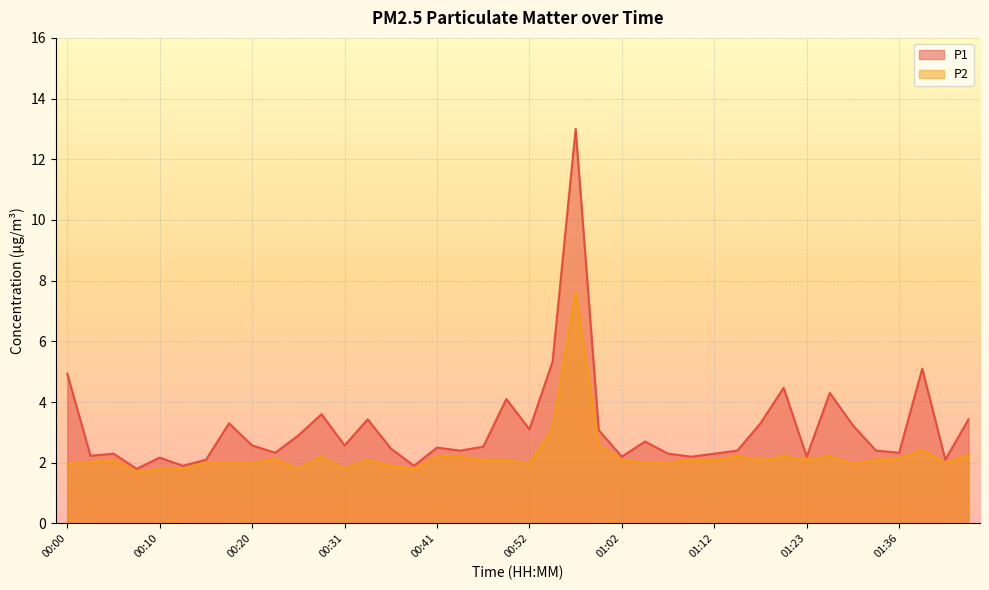

Which series has the largest range (max minus min)?

P1